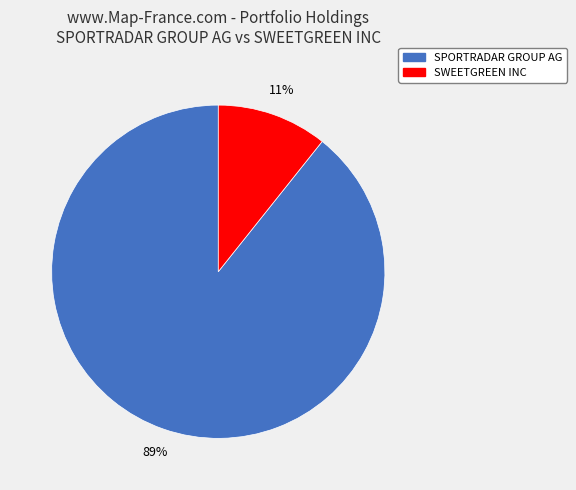

Which has a higher value, SWEETGREEN INC or SPORTRADAR GROUP AG?

SPORTRADAR GROUP AG